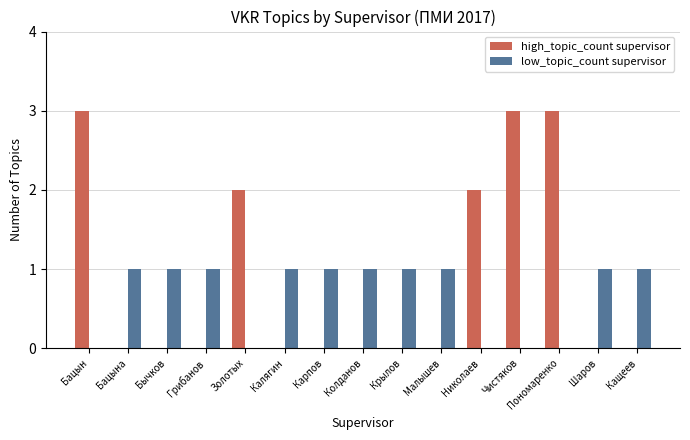

How many distinct data groups are displayed?

2